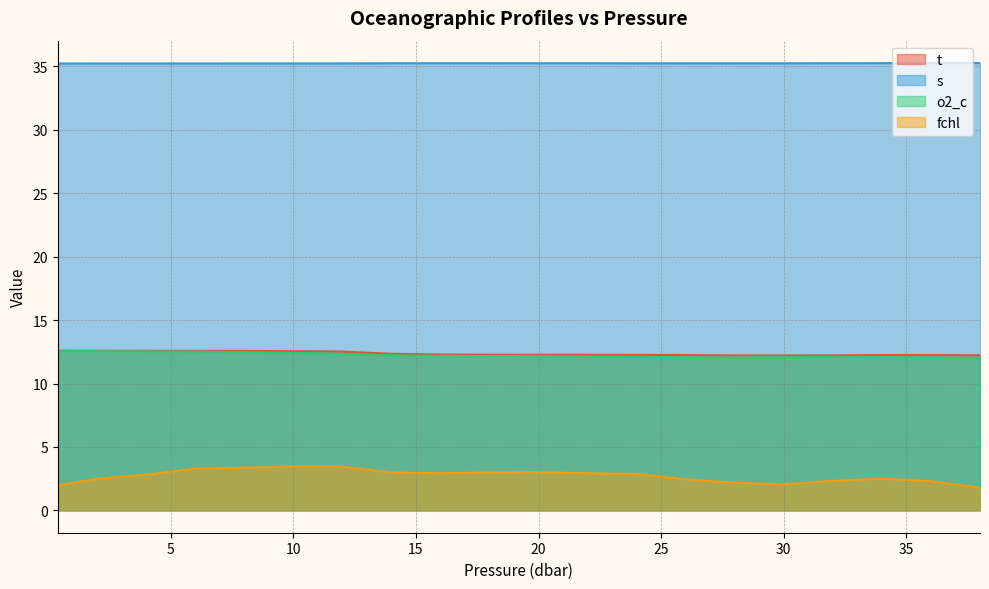

The fchl series shows 5.2 at 22.0. True or false?

False